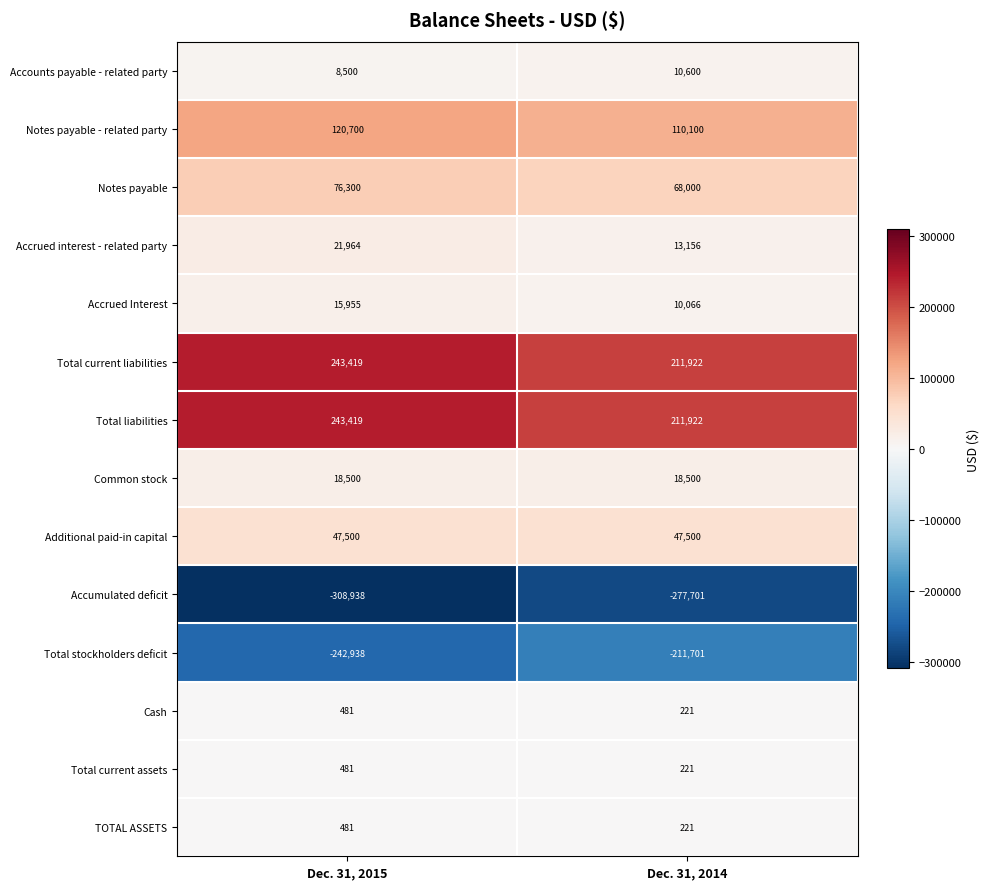

Rank the categories by Notes payable value from highest to lowest.

Dec. 31, 2015, Dec. 31, 2014